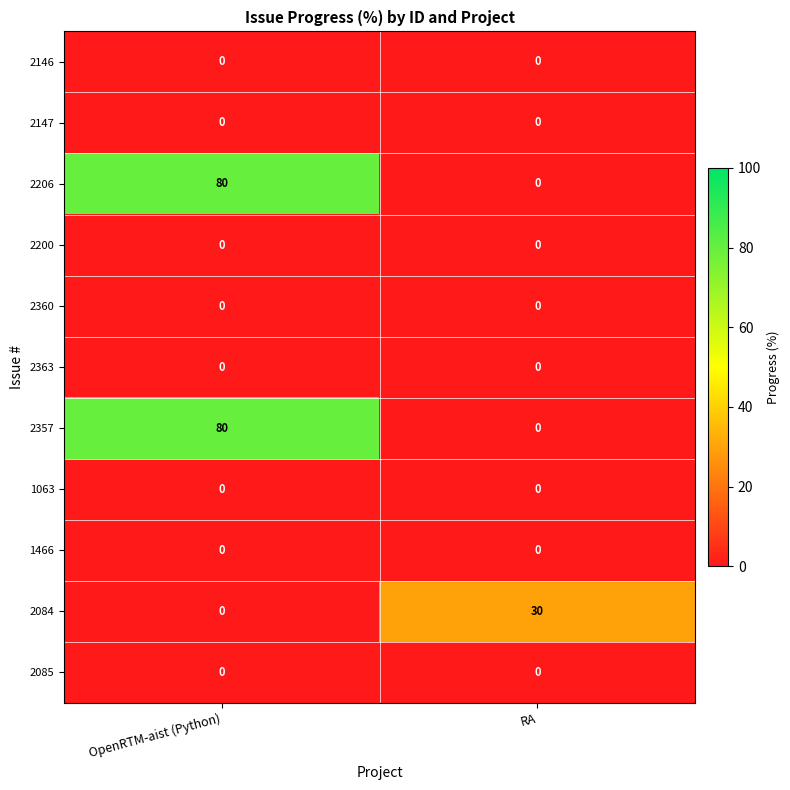

What is the maximum value shown in the chart?

80